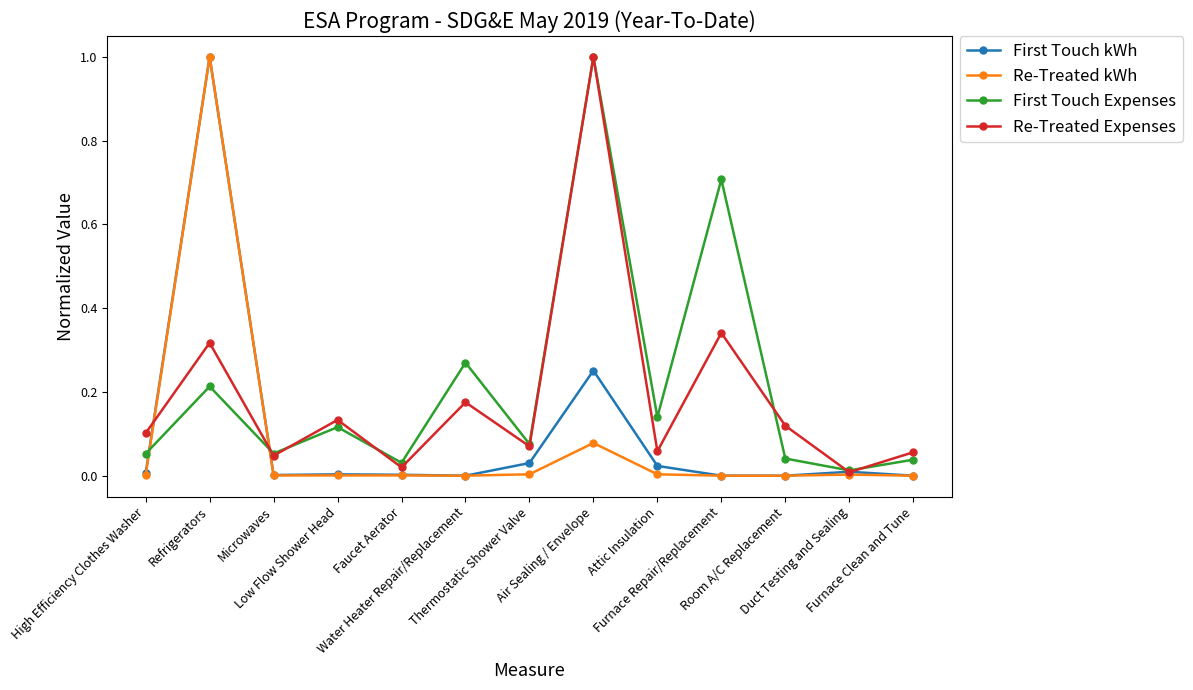

What is the difference between the maximum and minimum values in the Re-Treated Expenses series?

1.0